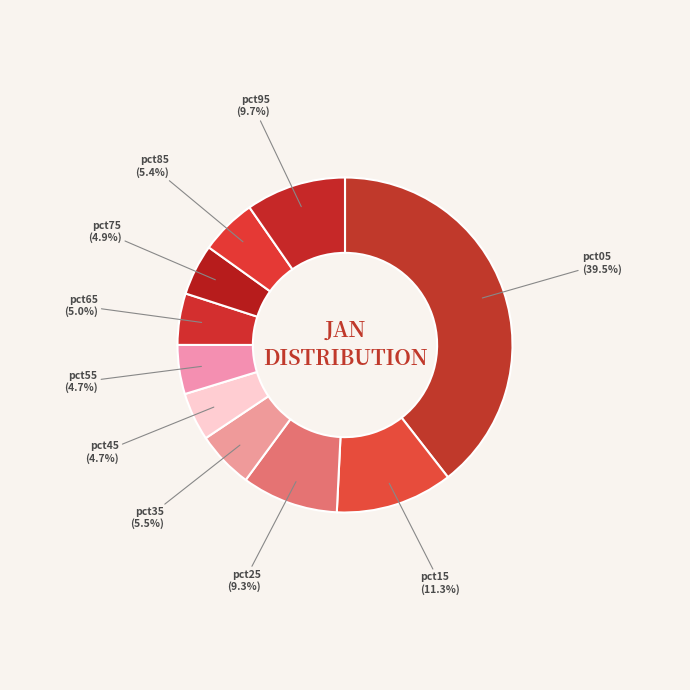

Which category has the biggest portion of the pie?

pct05